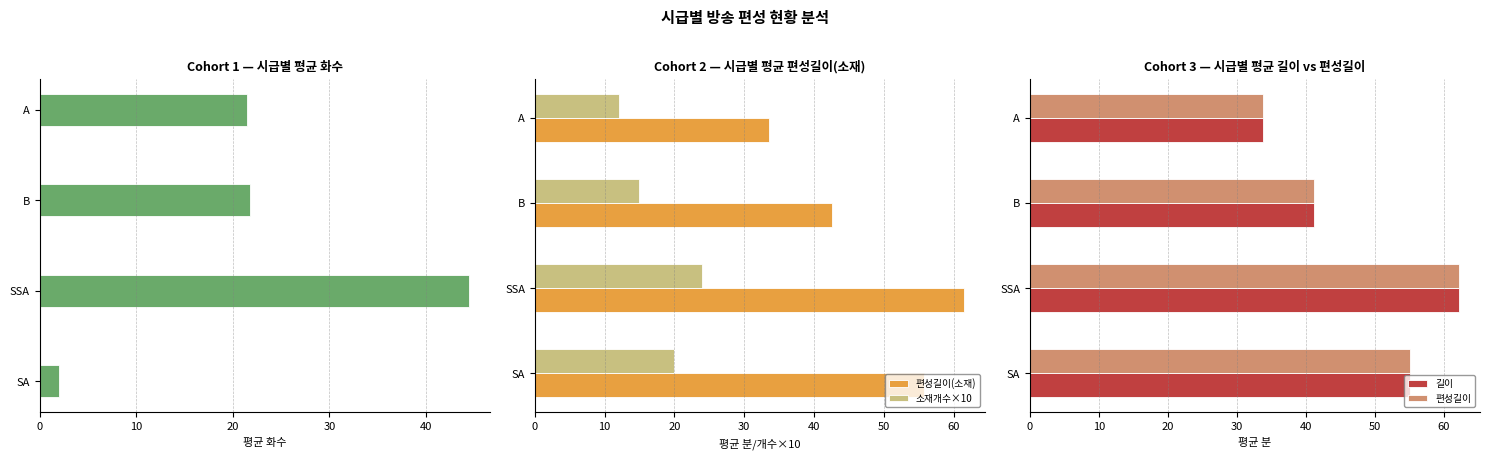

True or false: 편성길이(소재) has a value of 21.1 at SA.

False